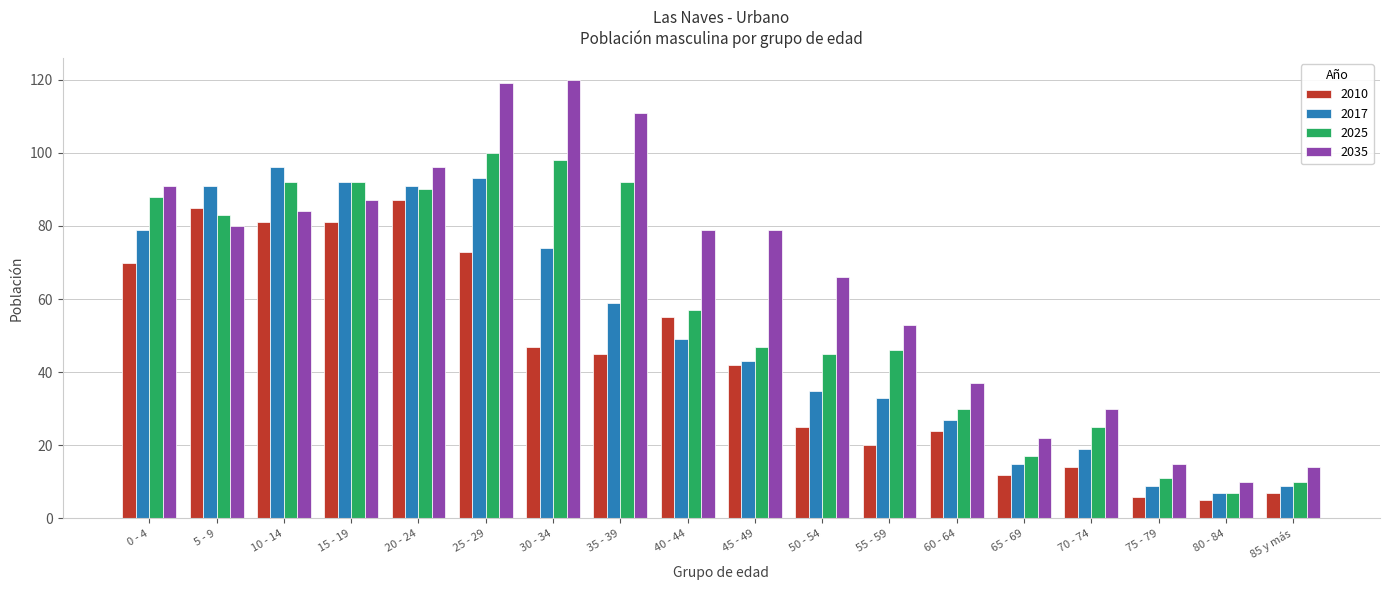

Reading right to left, what are all the values shown in this chart?

2010: 7	5	6	14	12	24	20	25	42	55	45	47	73	87	81	81	85	70
2017: 9	7	9	19	15	27	33	35	43	49	59	74	93	91	92	96	91	79
2025: 10	7	11	25	17	30	46	45	47	57	92	98	100	90	92	92	83	88
2035: 14	10	15	30	22	37	53	66	79	79	111	120	119	96	87	84	80	91